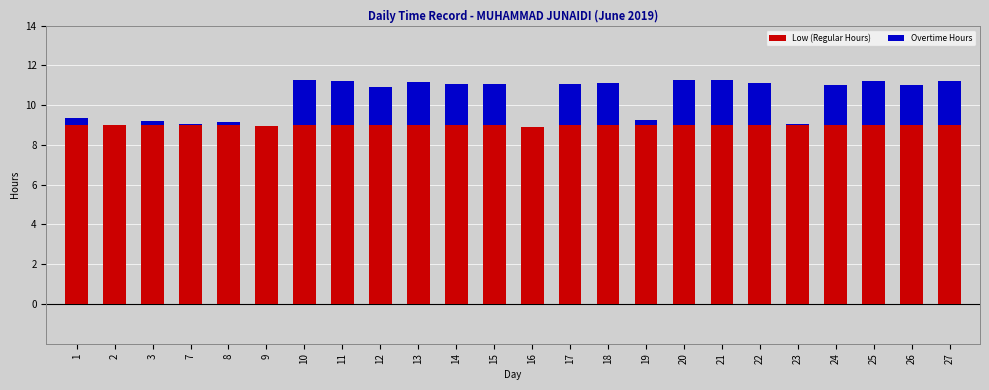

Is it true that Low (Regular Hours) equals 9.0 at 15?

True